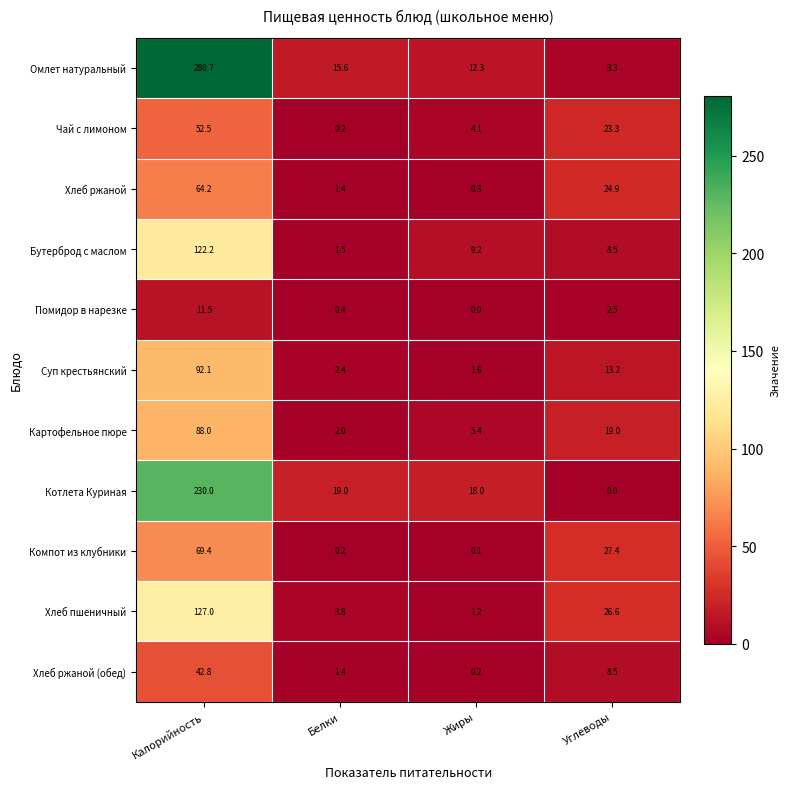

Which category has the highest value in the Хлеб ржаной series?

Калорийность